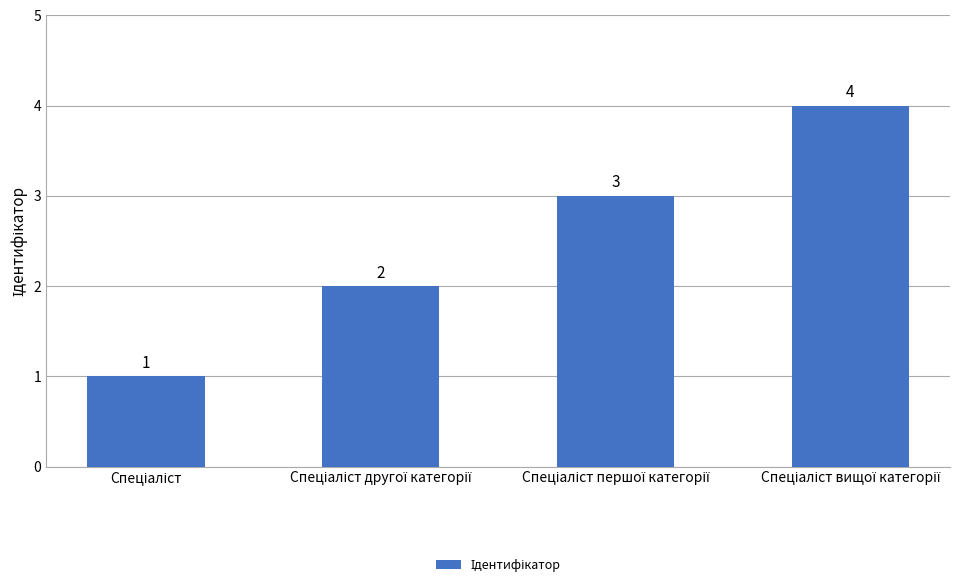

What is the difference between the maximum and minimum values?

3